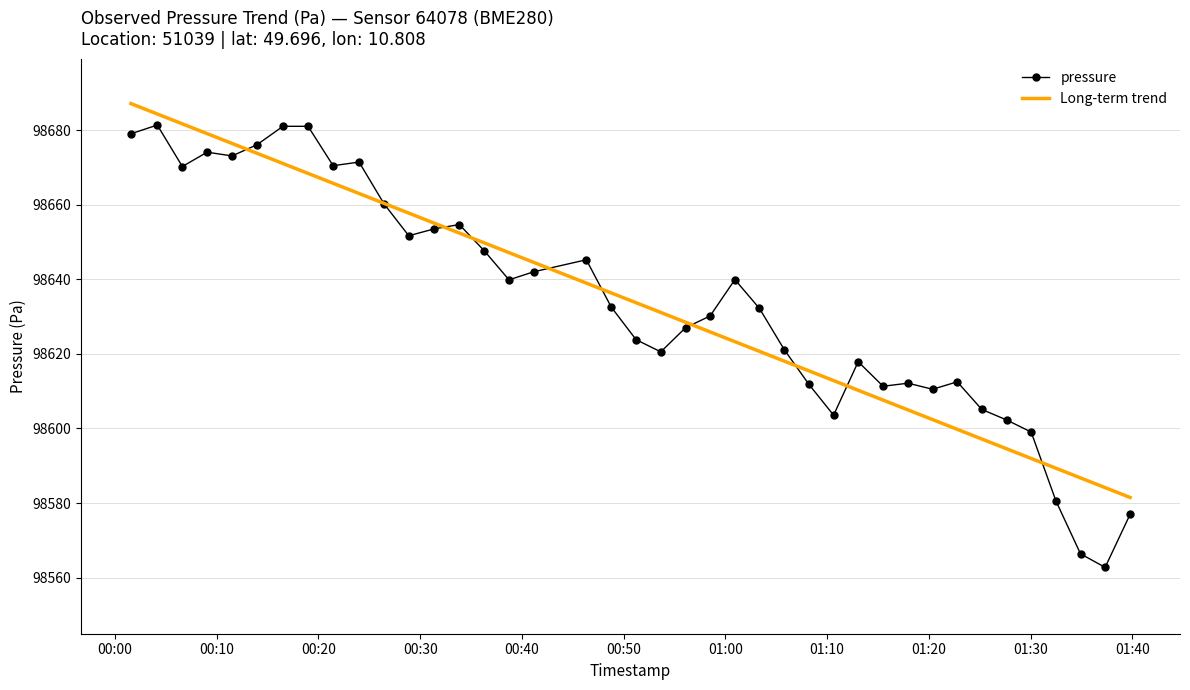

What is the smallest value displayed?

98562.8